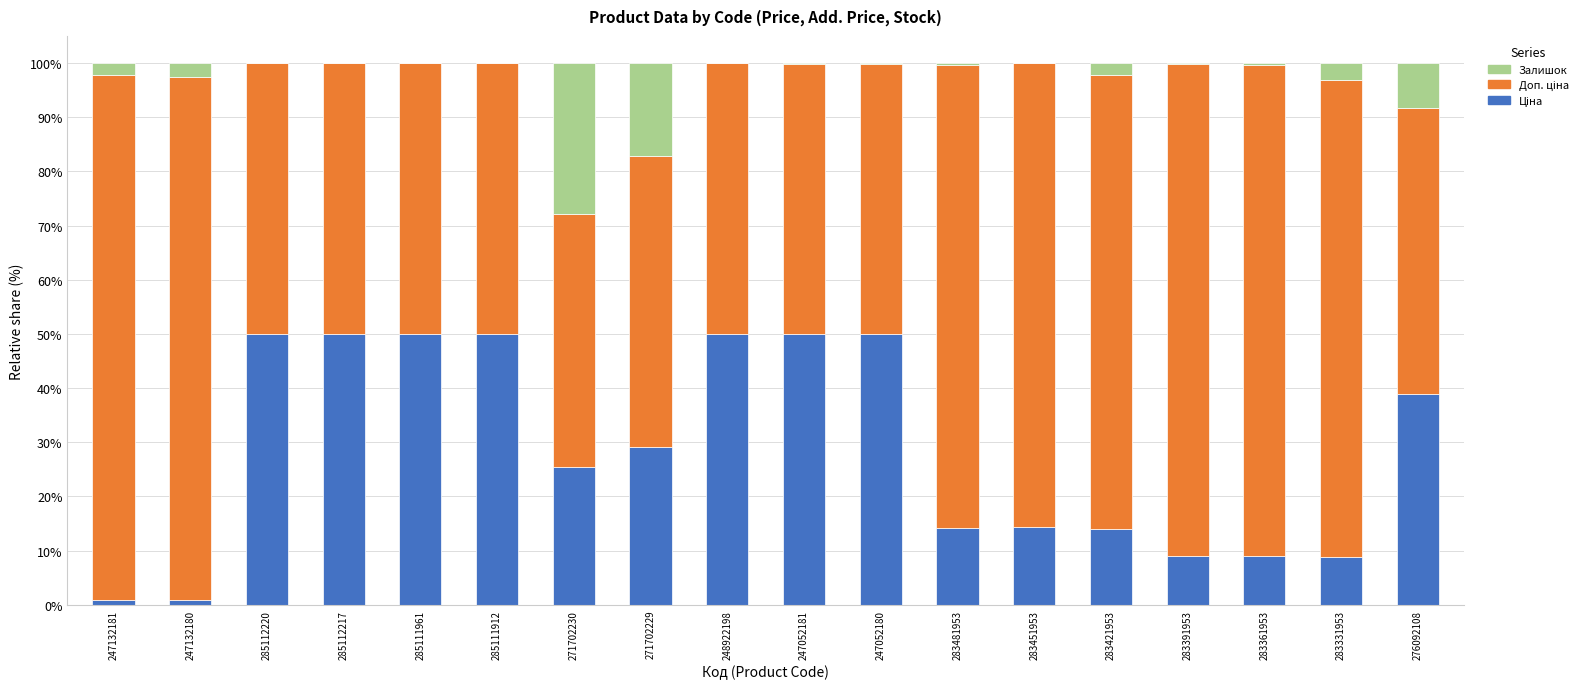

Does the chart contain stacked bars?

Yes